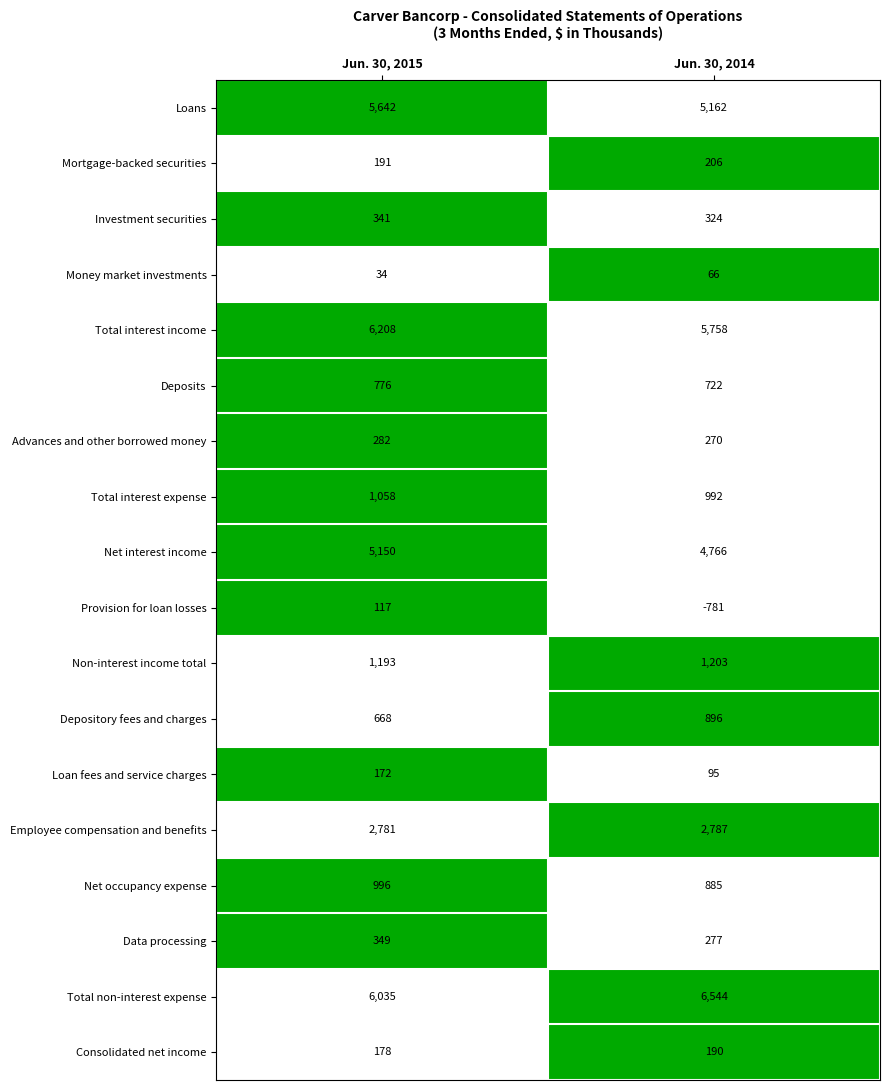

Is it true that Data processing equals 349 at Jun. 30, 2015?

True